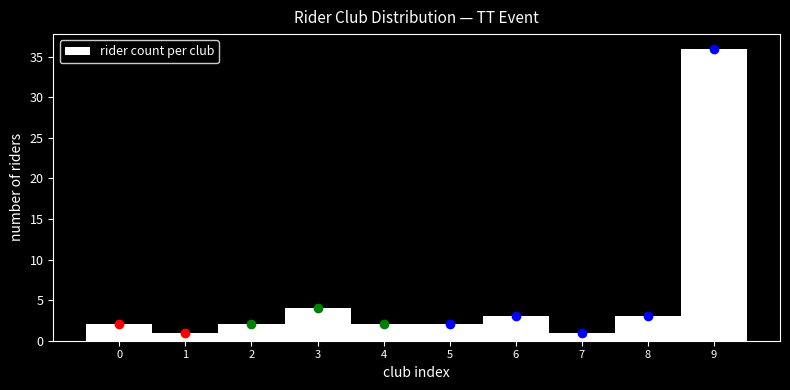

How tall is the bar that spans 0.5 to 1.5 on the x-axis? The values are not printed on the chart, so give them approximately, as read against the axis.

1